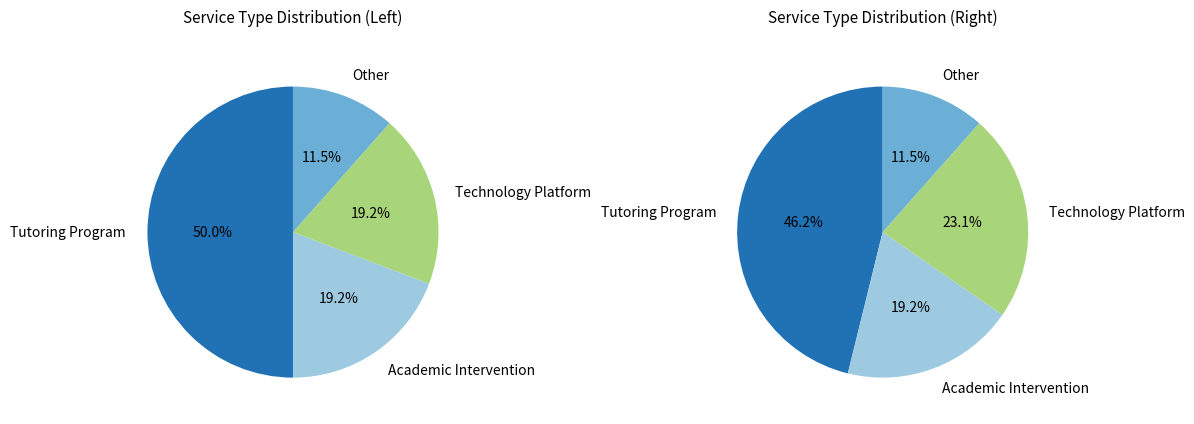

To the nearest percent, what is the difference between the Academic Intervention and Tutoring Program slice percentages?

31%